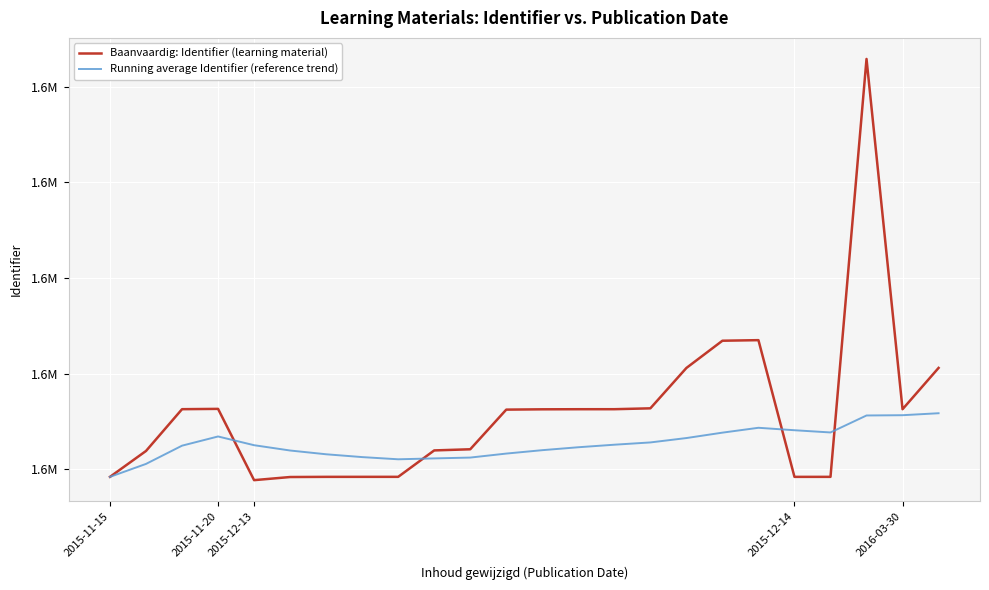

What is the difference between the maximum and minimum values in the Running average Identifier (reference trend) series?

13306.2